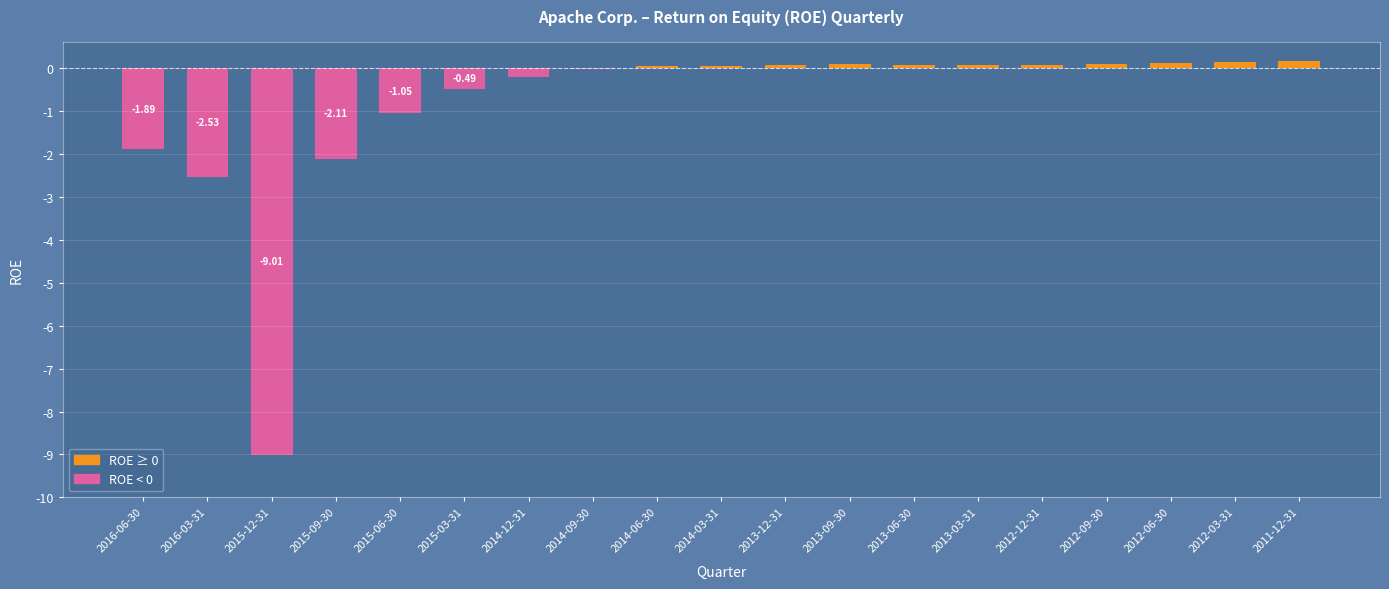

The chart shows a value of -6.1 at 2015-12-31. True or false?

False